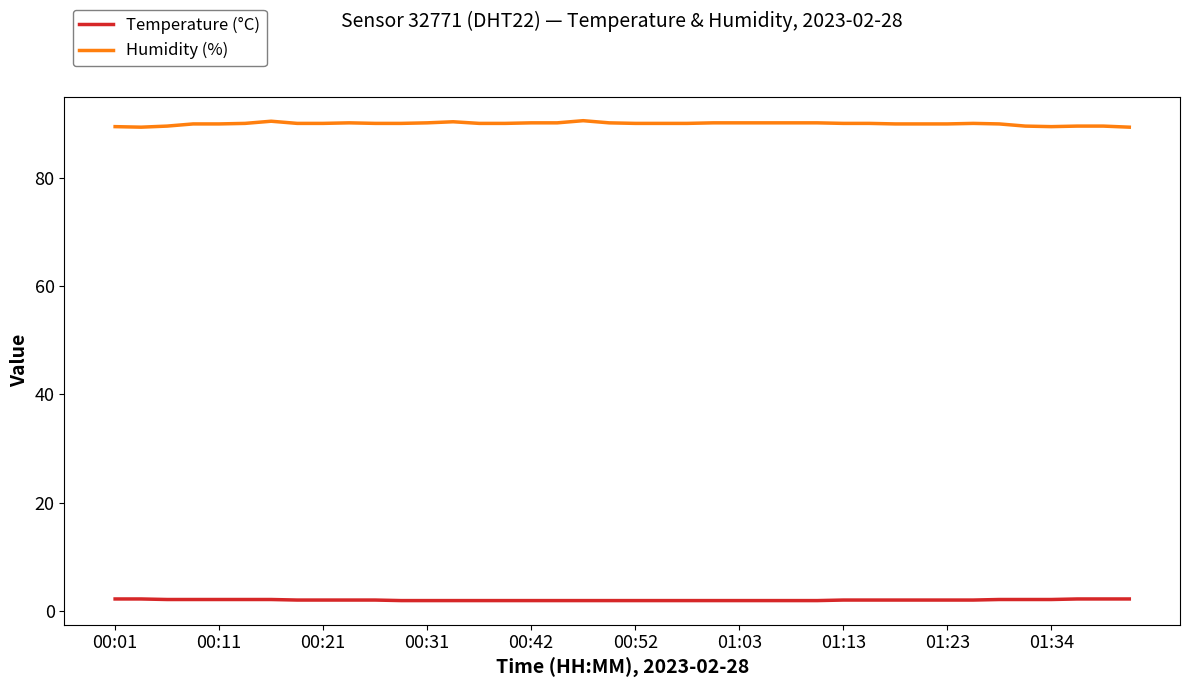

Which series has the largest total across all categories?

Humidity (%)